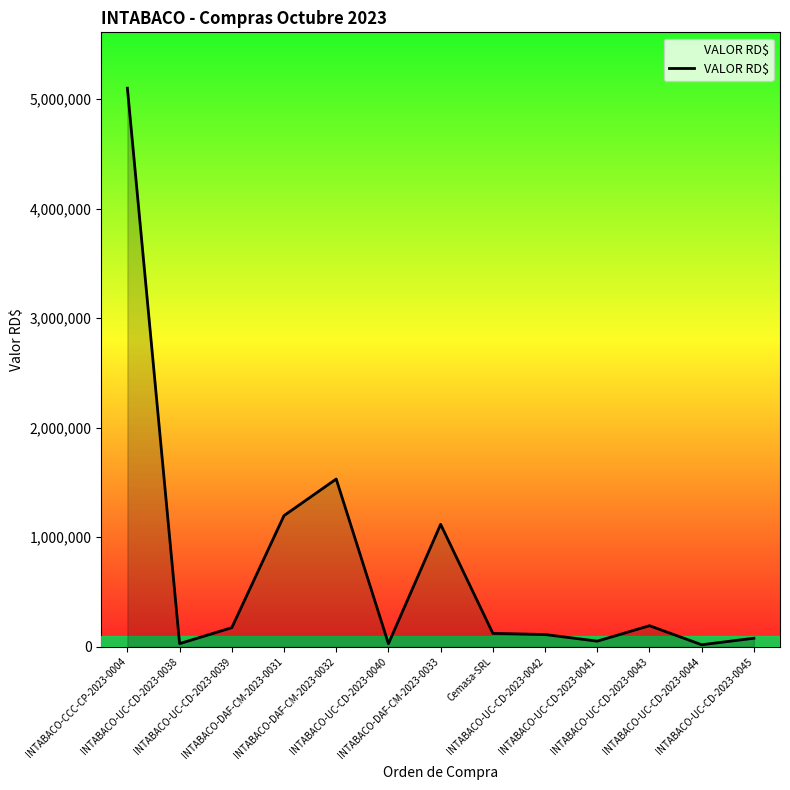

What value does the data have at INTABACO-UC-CD-2023-0041?

50508.7